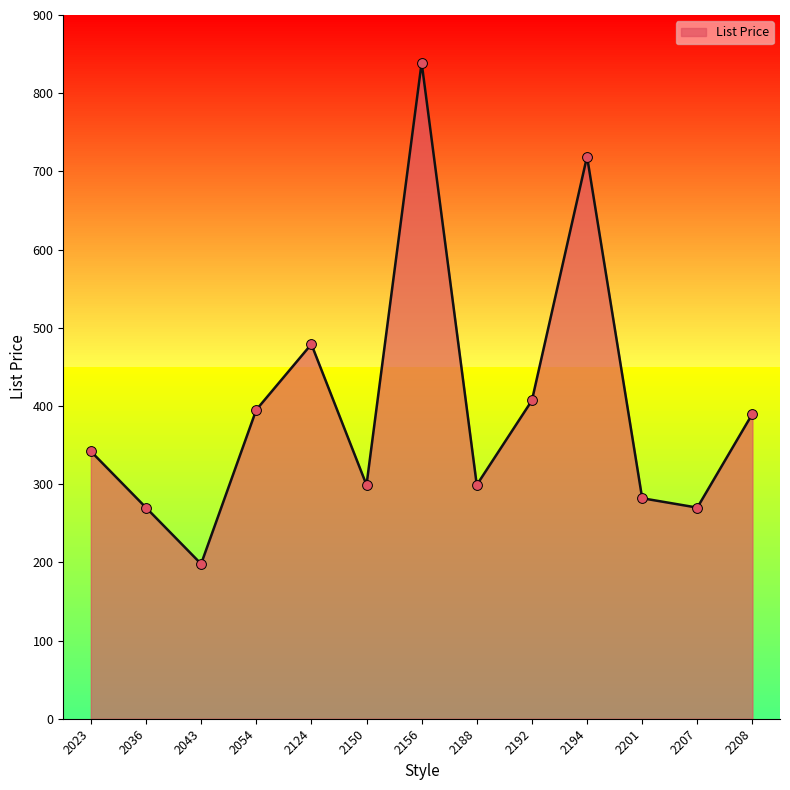

What is the ratio of the value at 2208 to the value at 2036?

1.4